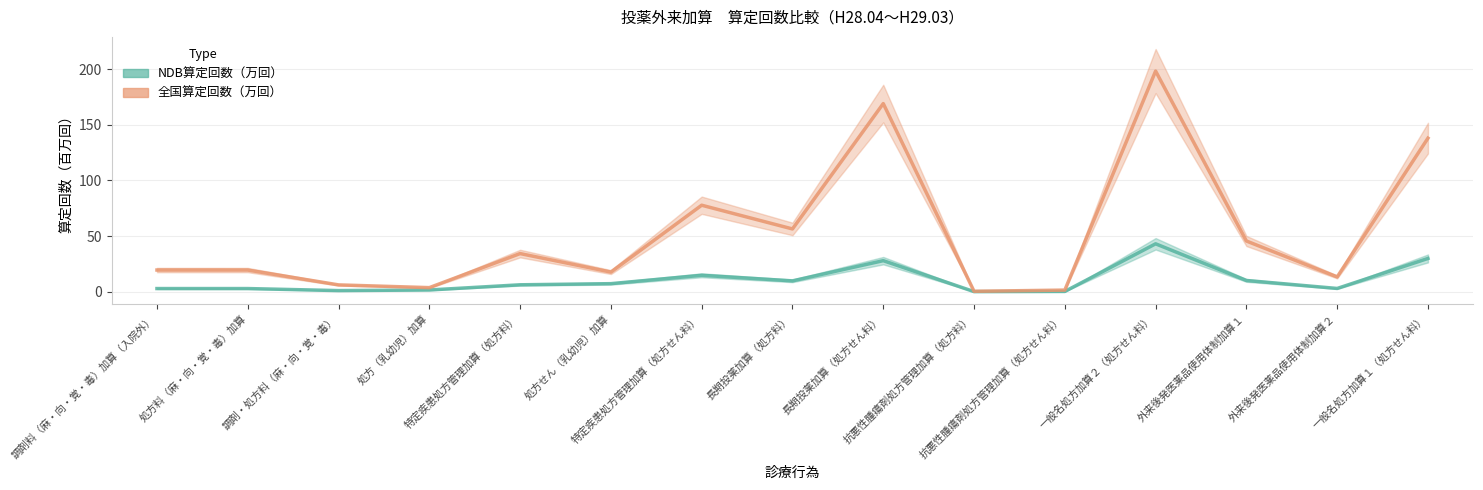

What are all the series names shown in the legend?

NDB算定回数（万回）, 全国算定回数（万回）